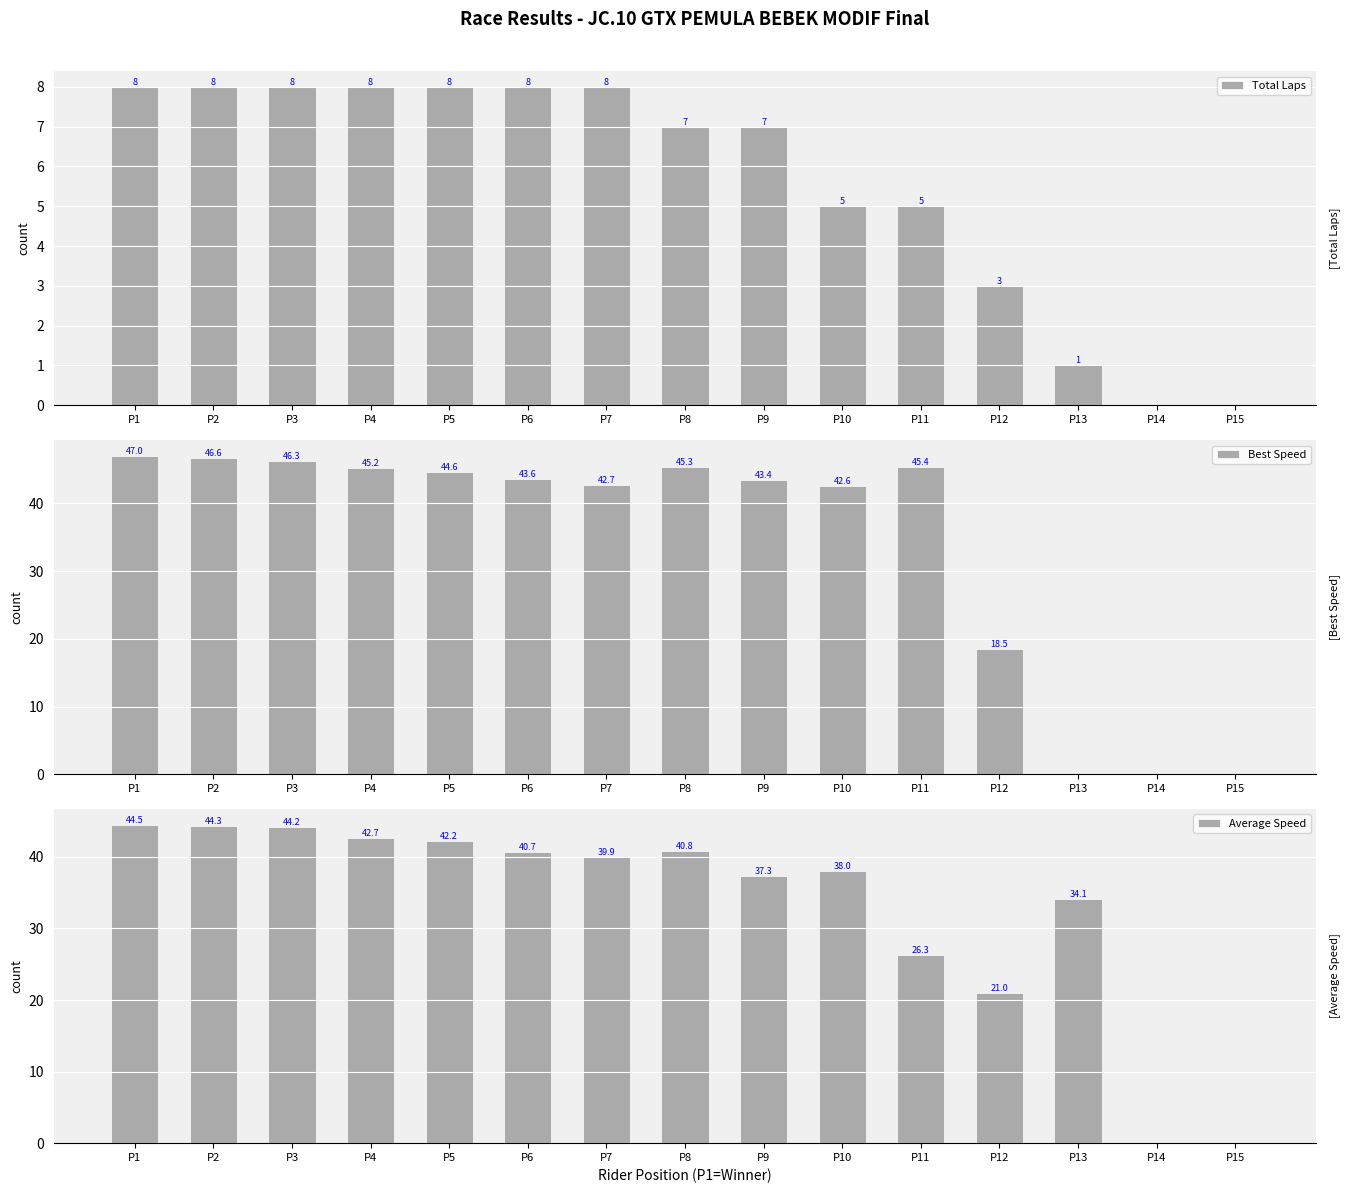

What is the difference between the Total Laps values at P15 and P7?

8